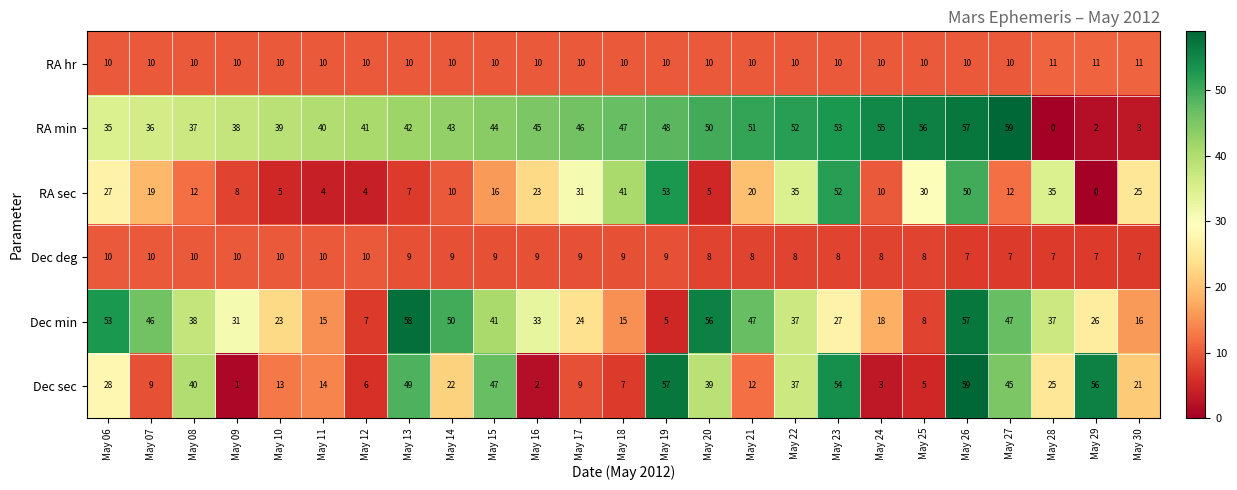

At which label does Dec deg first exceed 9?

May 06